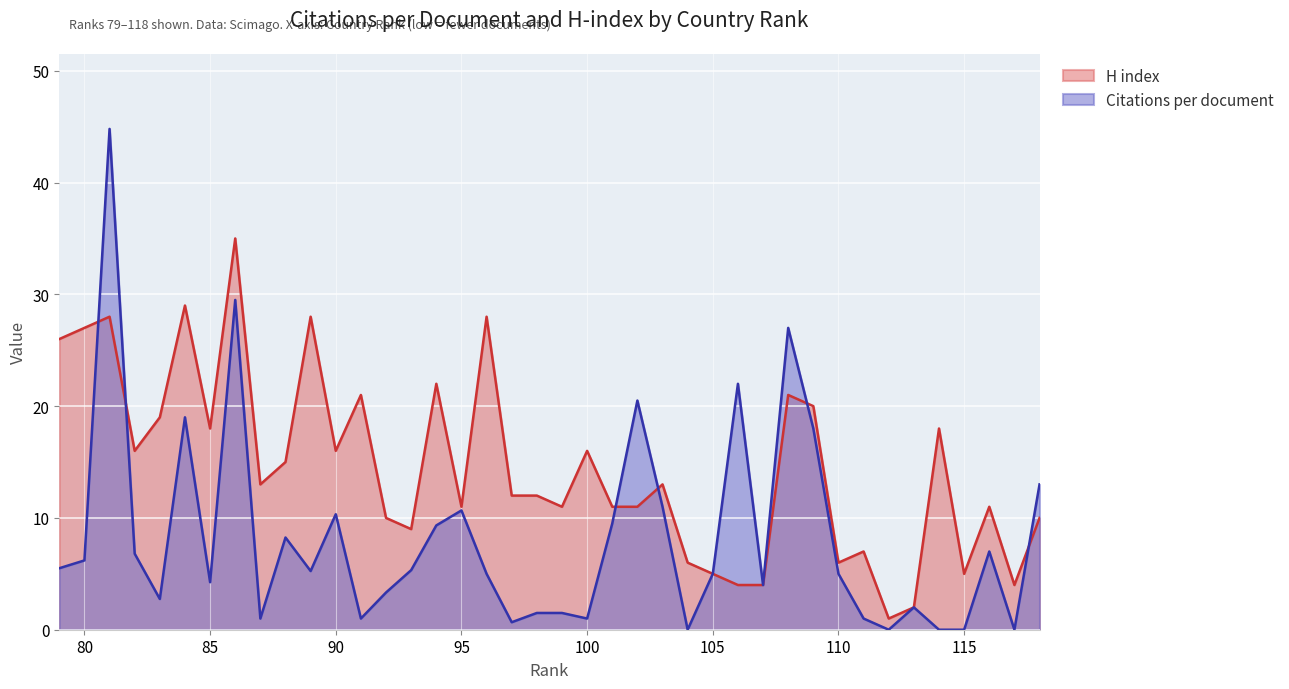

What is the difference between the maximum and minimum values in the Citations per document series?

44.8